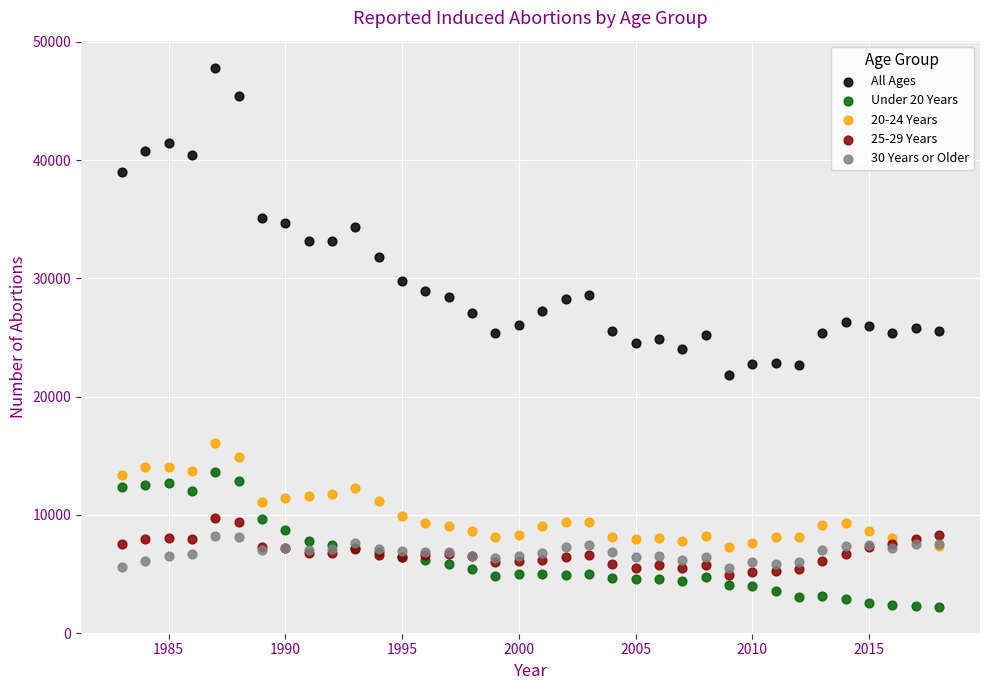

Which series reaches the maximum Y coordinate?

All Ages